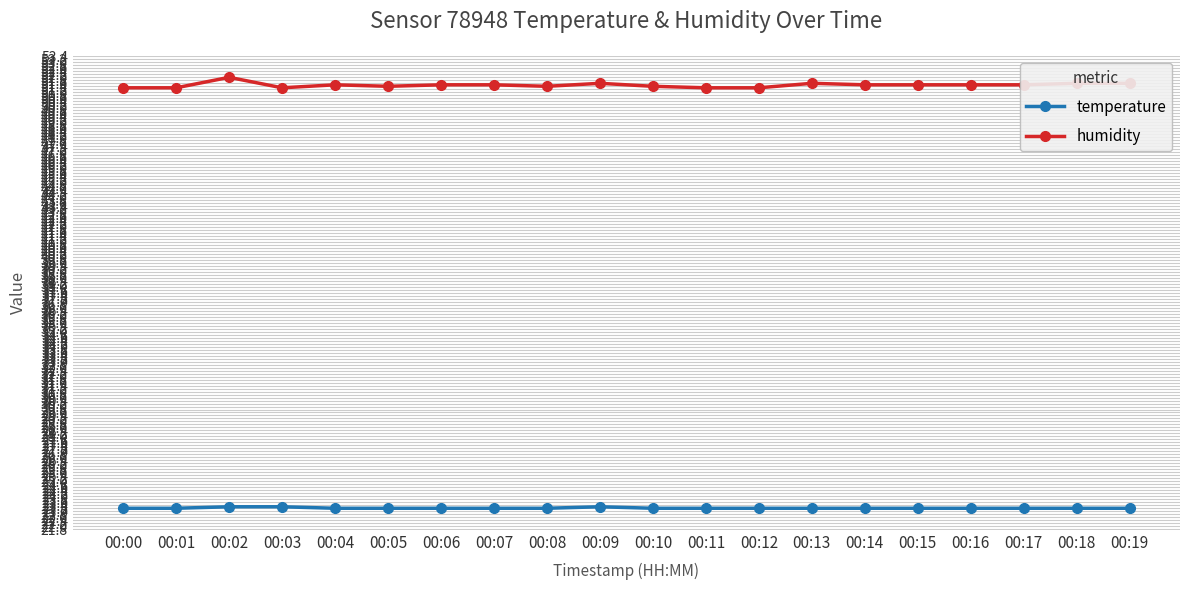

What are all the series names shown in the legend?

temperature, humidity